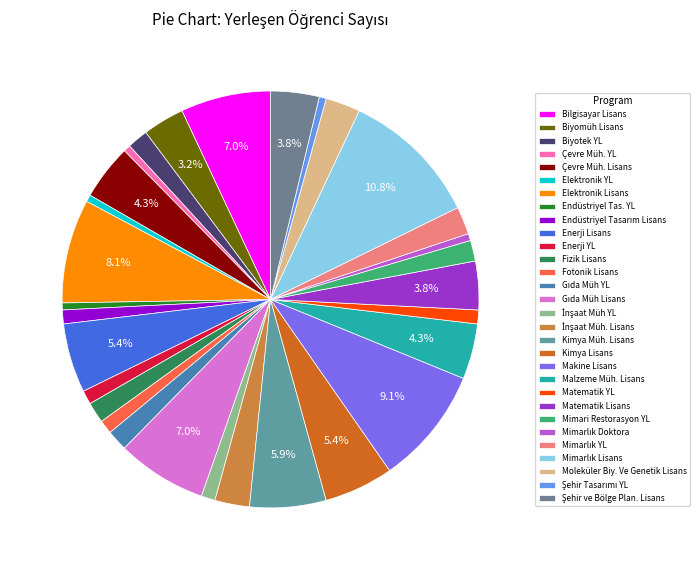

Which has a higher value, Mimarlık Lisans or Bilgisayar Lisans?

Mimarlık Lisans